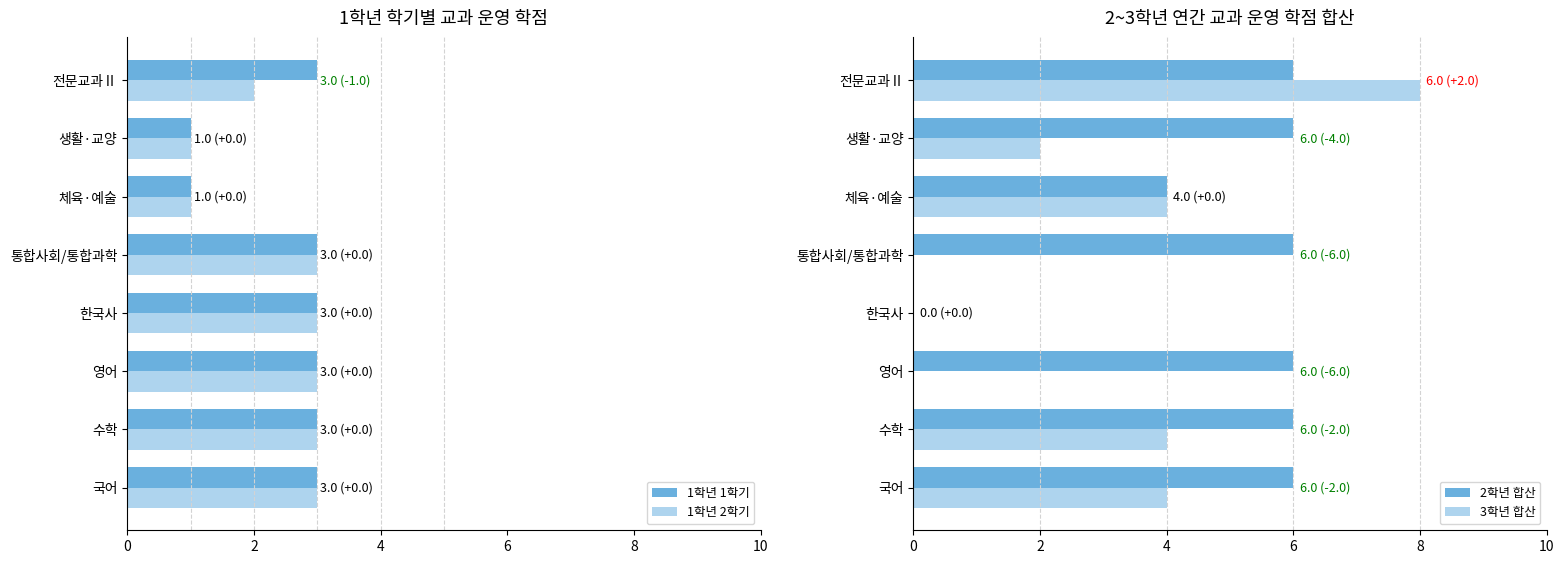

Count the number of data series in this chart.

4